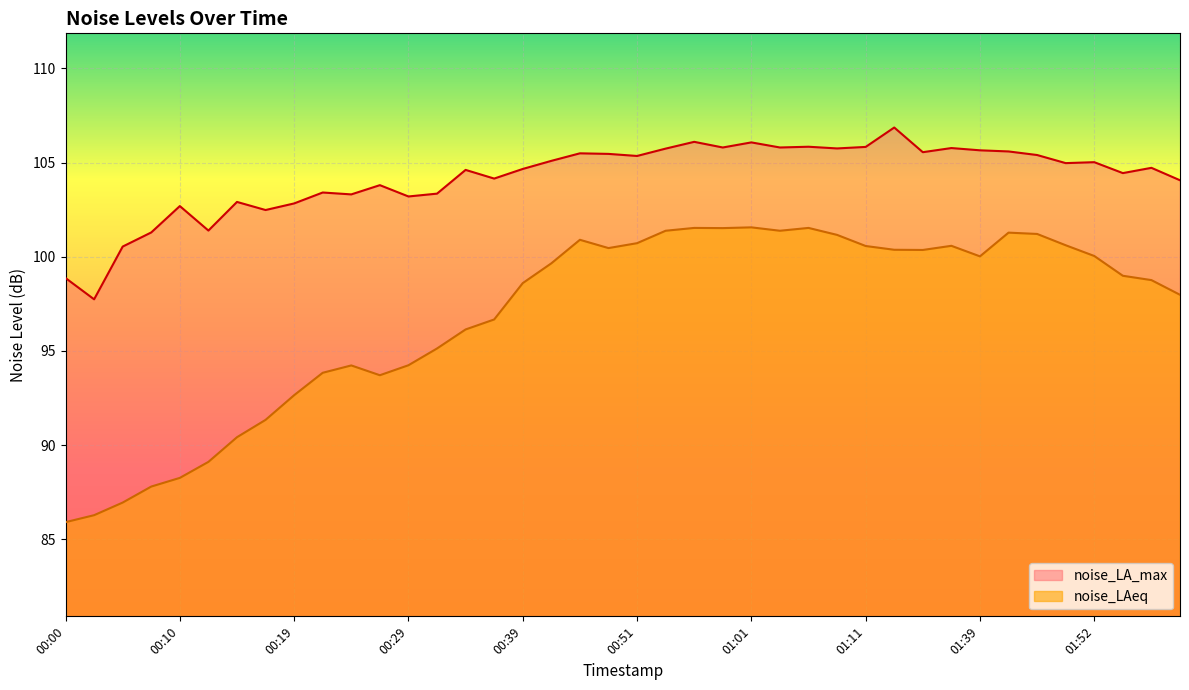

How many interior local valleys does the noise_LAeq series have?

6